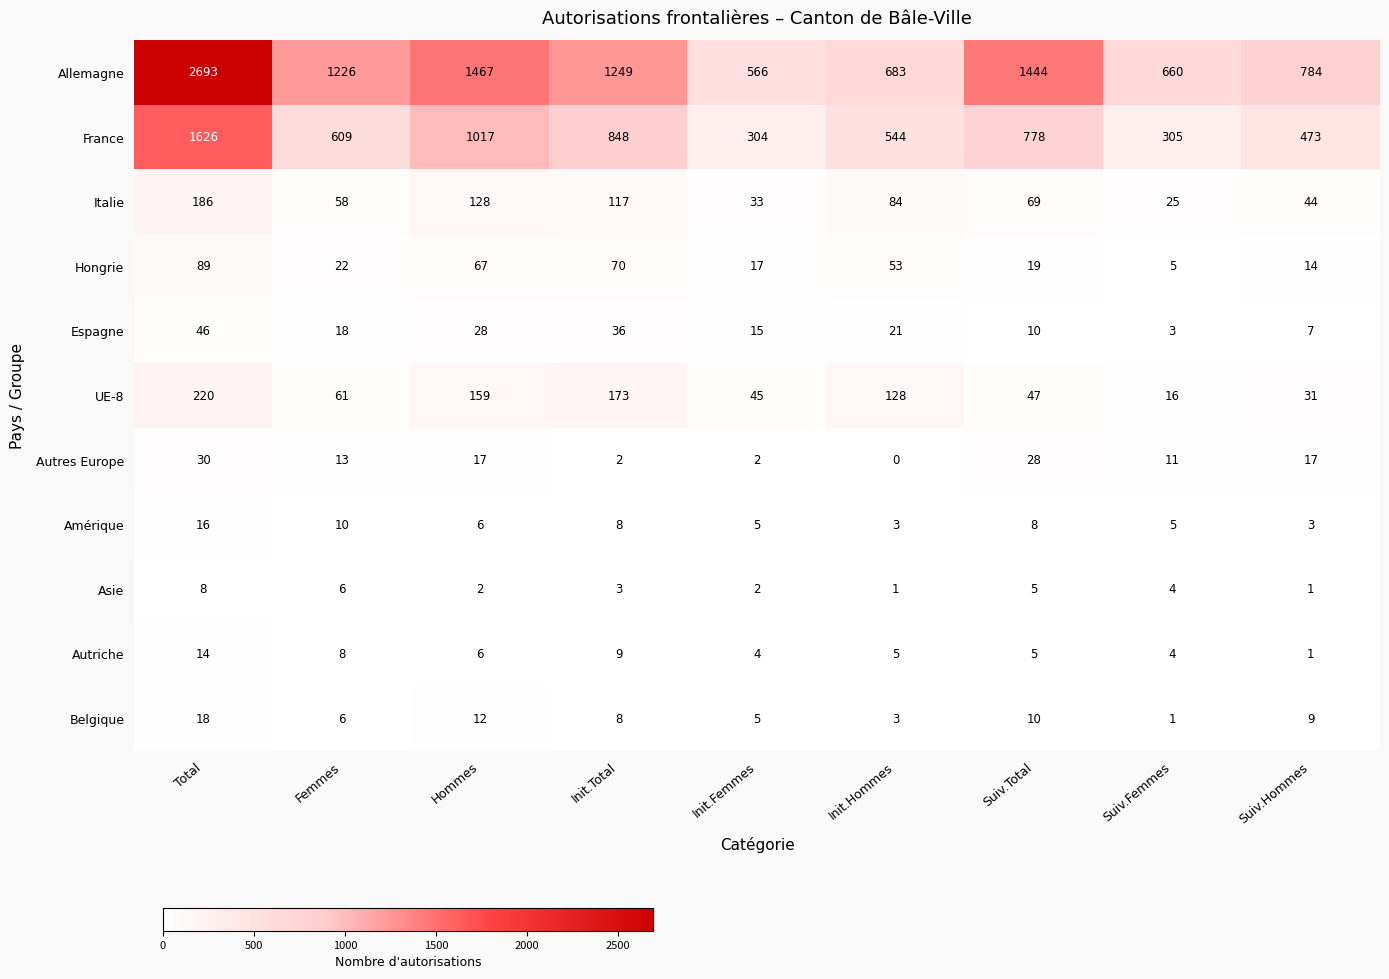

What is the sum of all Italie values?

744